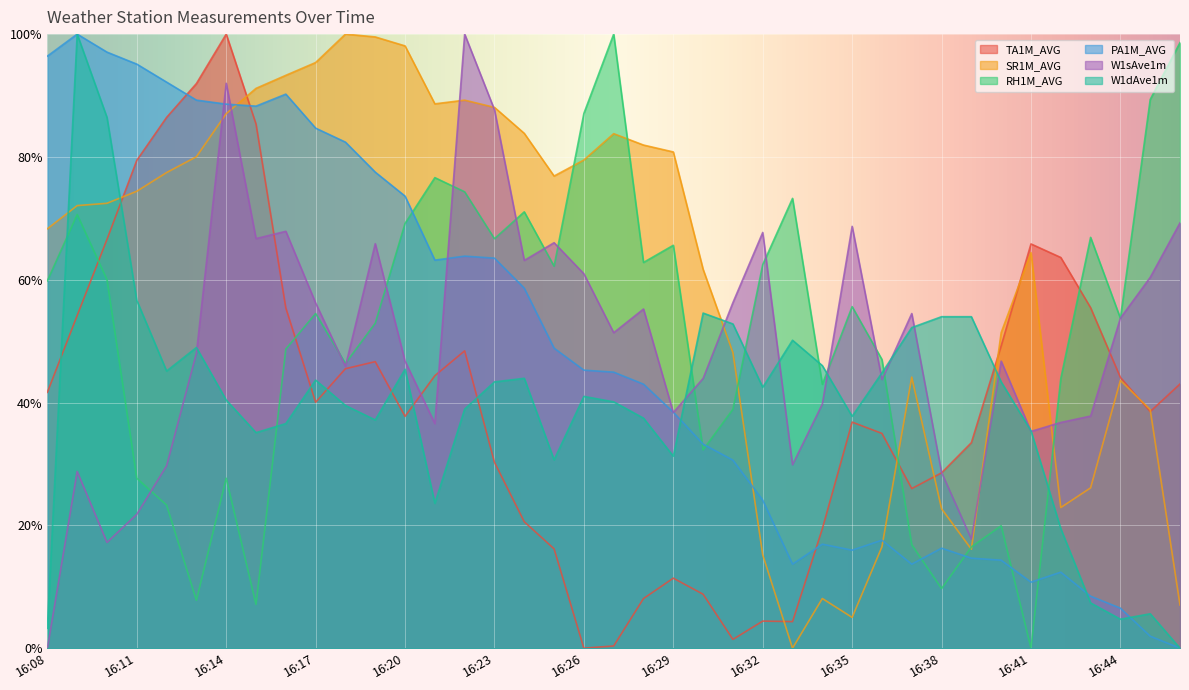

What are all the series names shown in the legend?

TA1M_AVG, SR1M_AVG, RH1M_AVG, PA1M_AVG, W1sAve1m, W1dAve1m